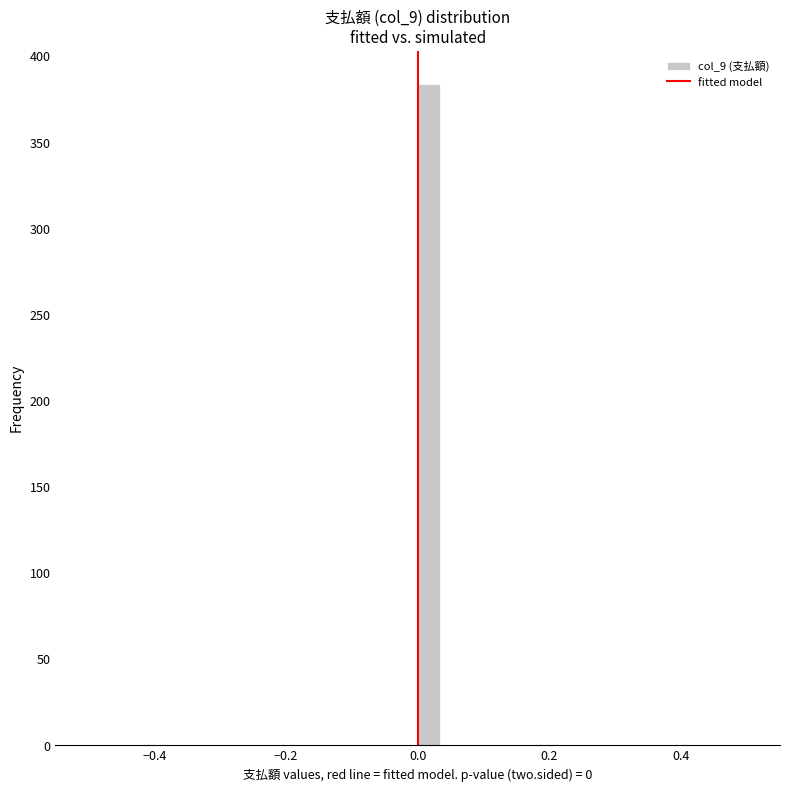

Around what value on the x-axis is the tallest bar? Give the approximate position of its centre, as read against the axis.

0.02